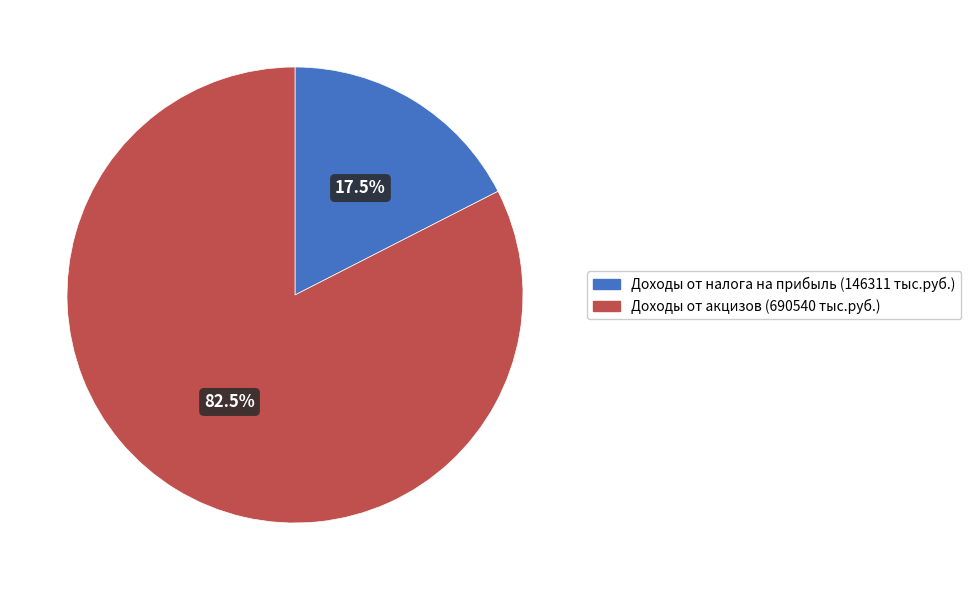

Is the sum of Доходы от налога на прибыль (146311 тыс.руб.) and Доходы от акцизов (690540 тыс.руб.) greater than half?

Yes